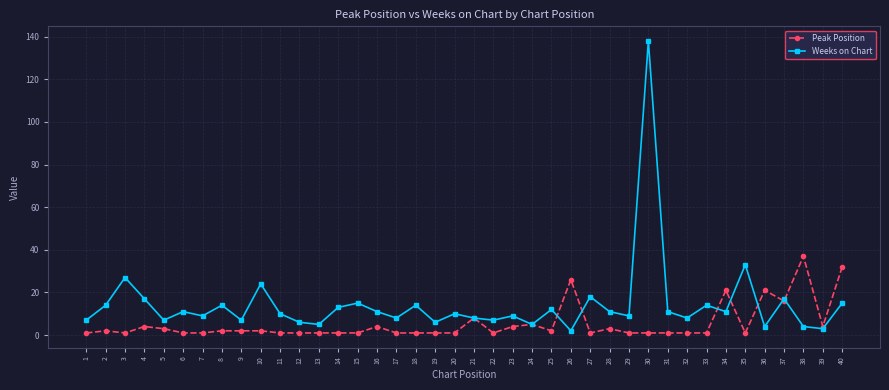

True or false: Weeks on Chart has a value of 13 at 32.

False